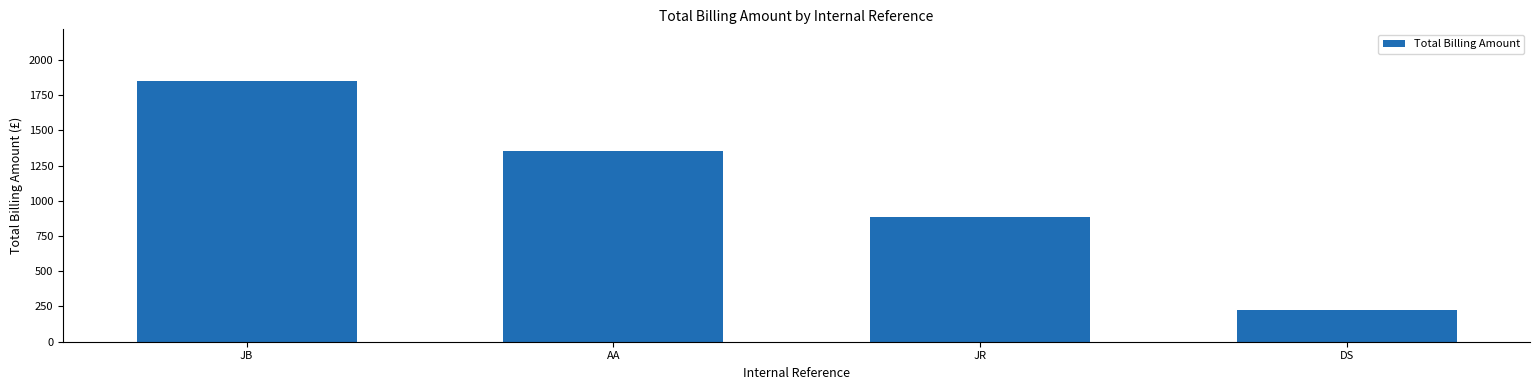

Reading left to right, transcribe all the data shown in this chart.

1846.7	1352.4	887.2	225.6